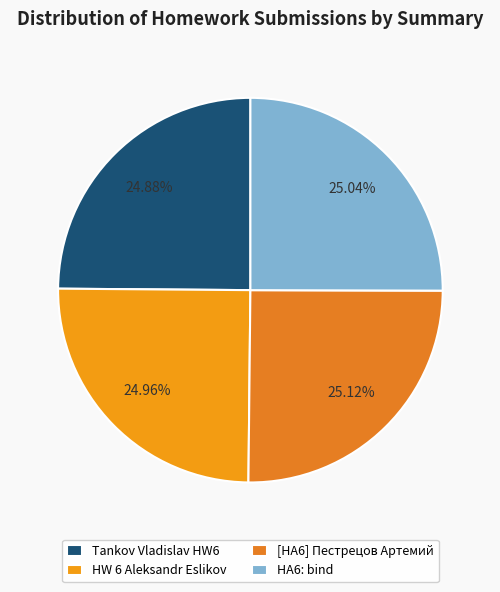

Which has a higher value, HW 6 Aleksandr Eslikov or Tankov Vladislav HW6?

HW 6 Aleksandr Eslikov